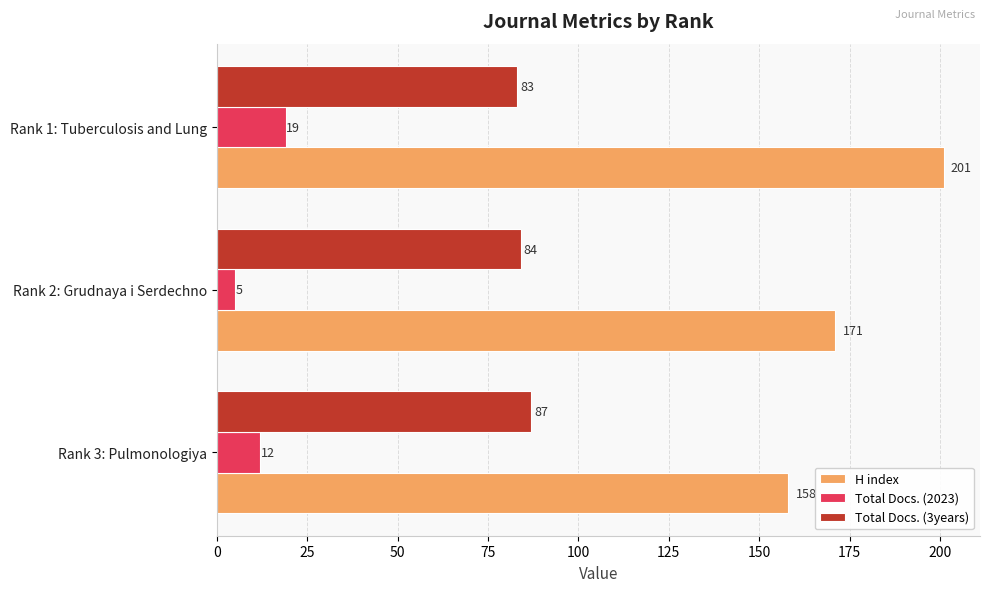

Where is H index nearest to the value 179?

Rank 2: Grudnaya i Serdechno